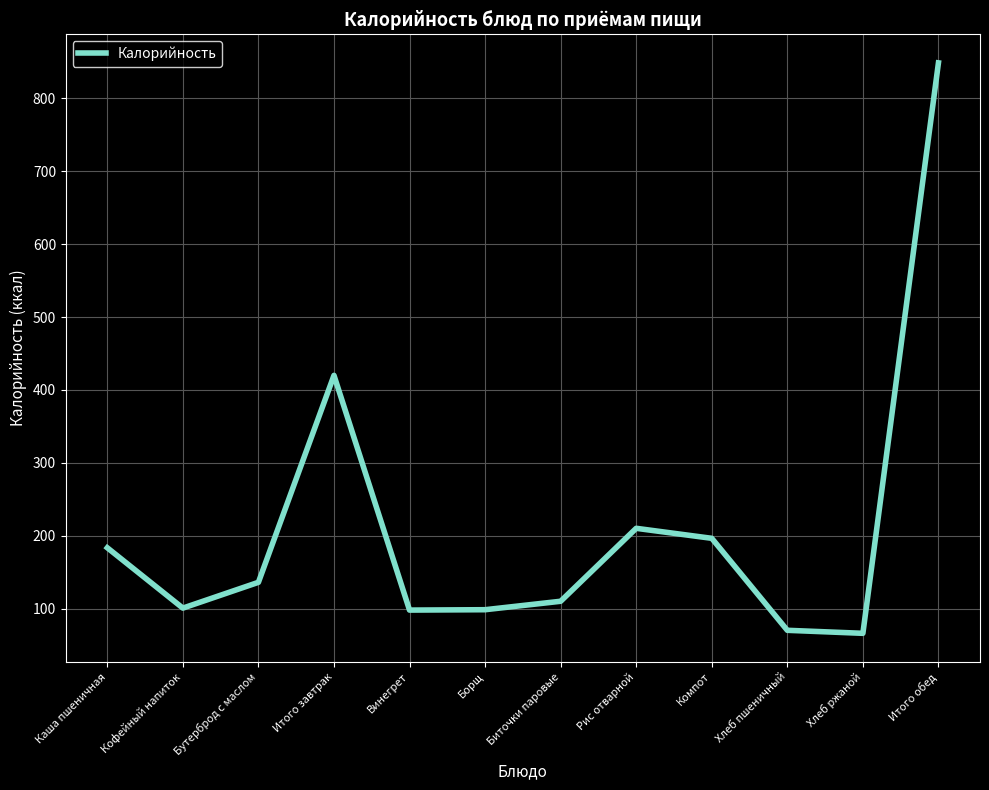

Is it true that the value at Бутерброд с маслом is 203.1?

False